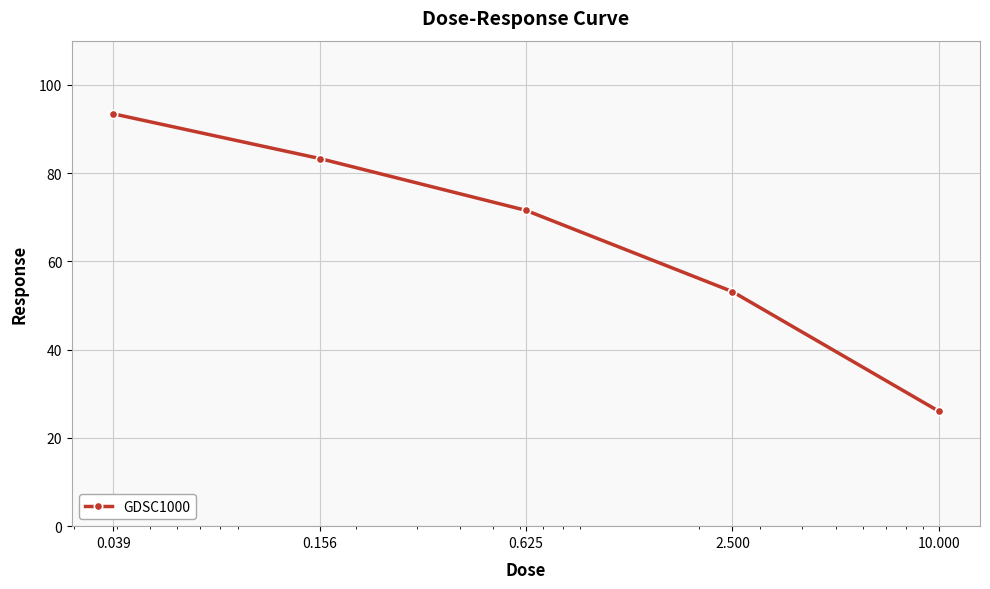

What is the average value?

65.5